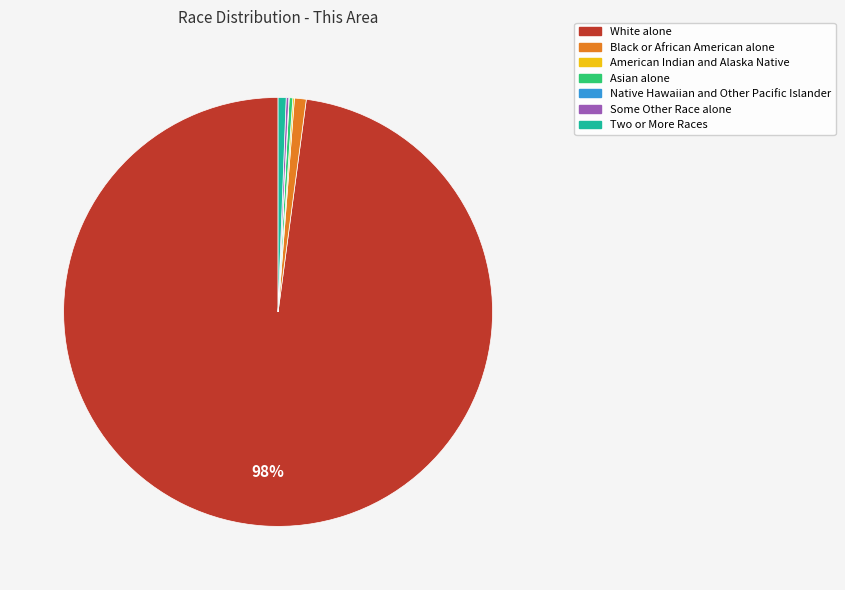

What is the largest slice in the pie chart?

White alone